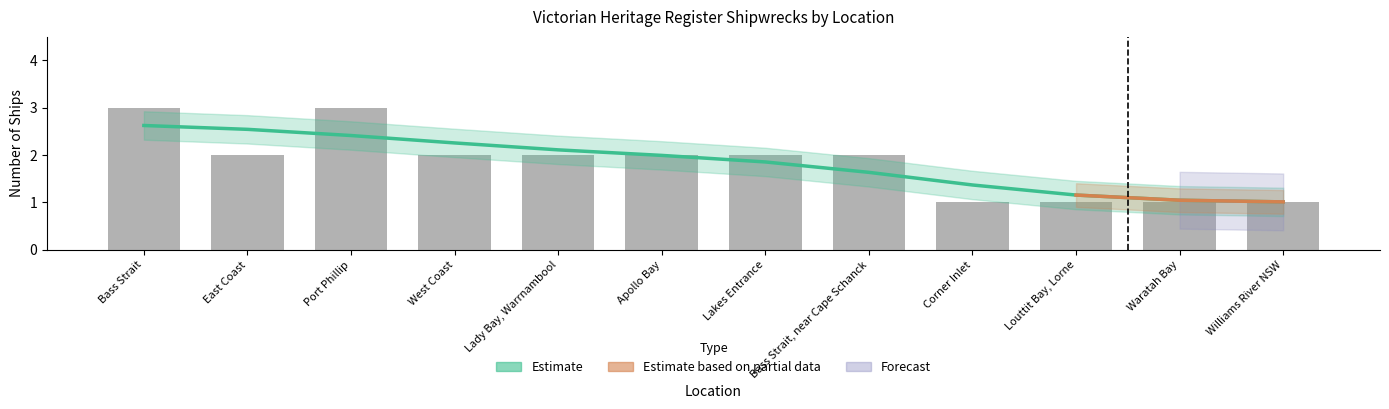

At which category does the chart reach its minimum across all series?

Corner Inlet